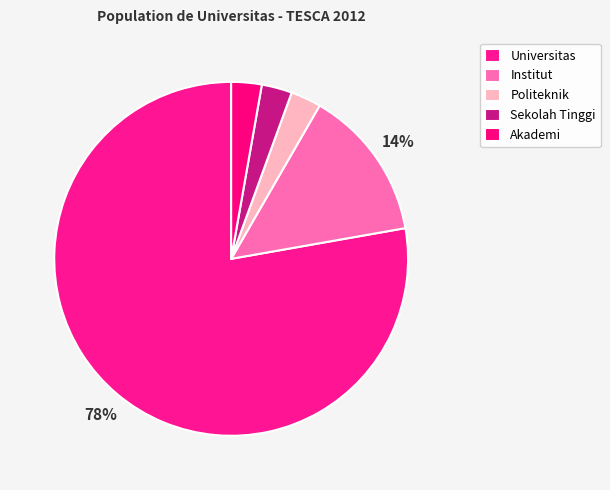

Between Politeknik and Universitas, which is larger?

Universitas